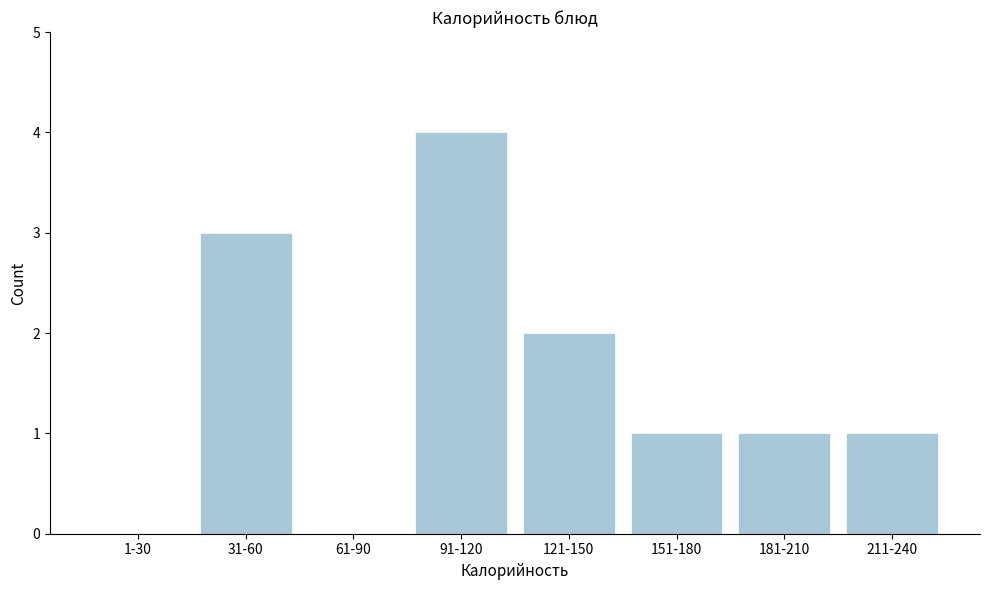

Reading right to left, what are all the values shown in this chart?

211-240=1	181-210=1	151-180=1	121-150=2	91-120=4	61-90=0	31-60=3	1-30=0